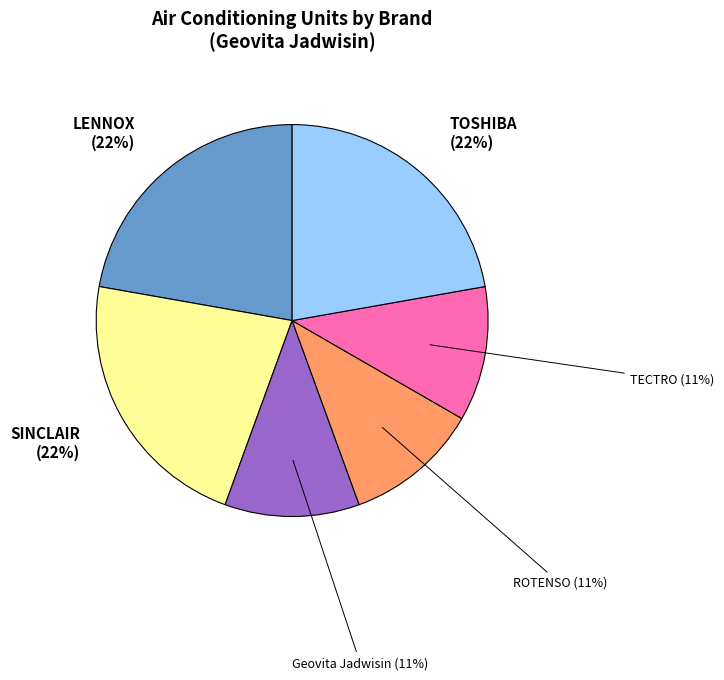

Is there a majority slice in this chart?

No